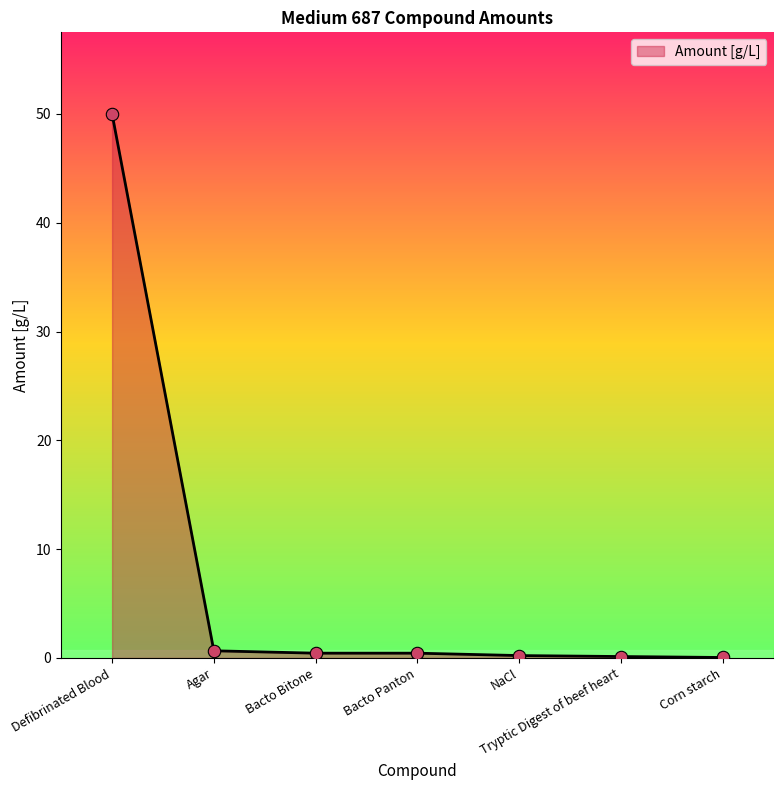

What is the sum of all values?

51.9